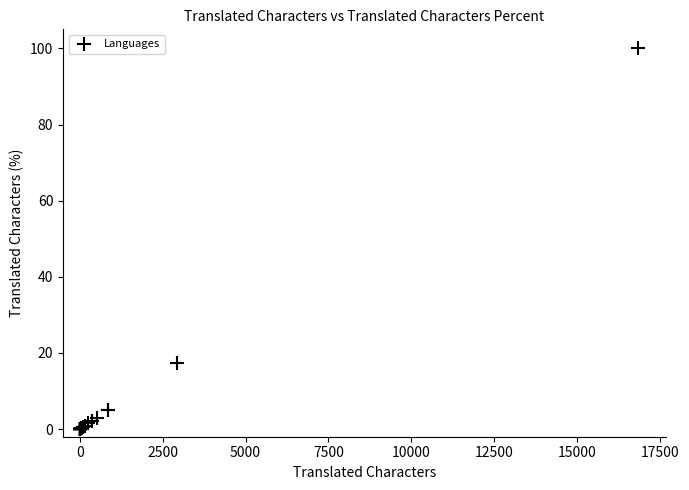

What Y value in the scatter plot is closest to 50?

17.3